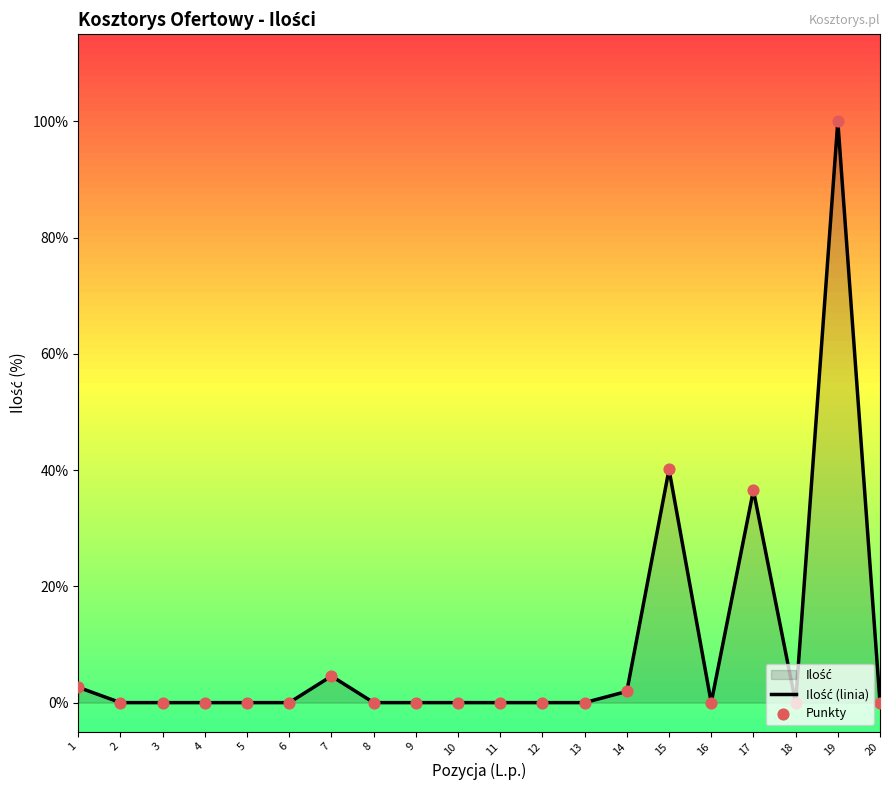

Which series reaches the minimum Y coordinate?

Ilość (linia)